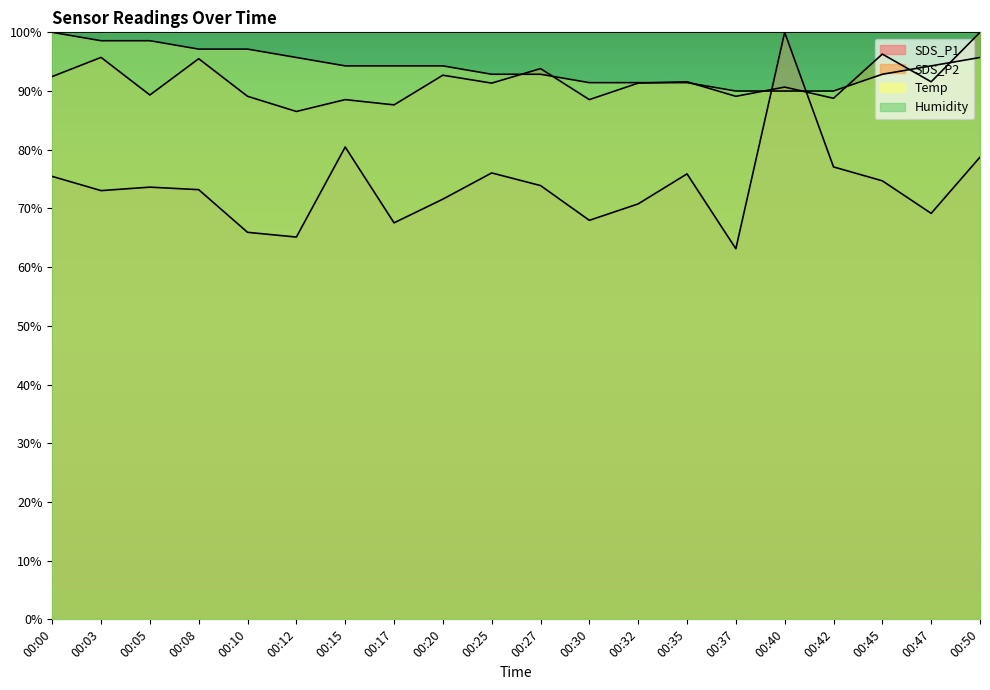

Which series has the largest range (max minus min)?

SDS_P1